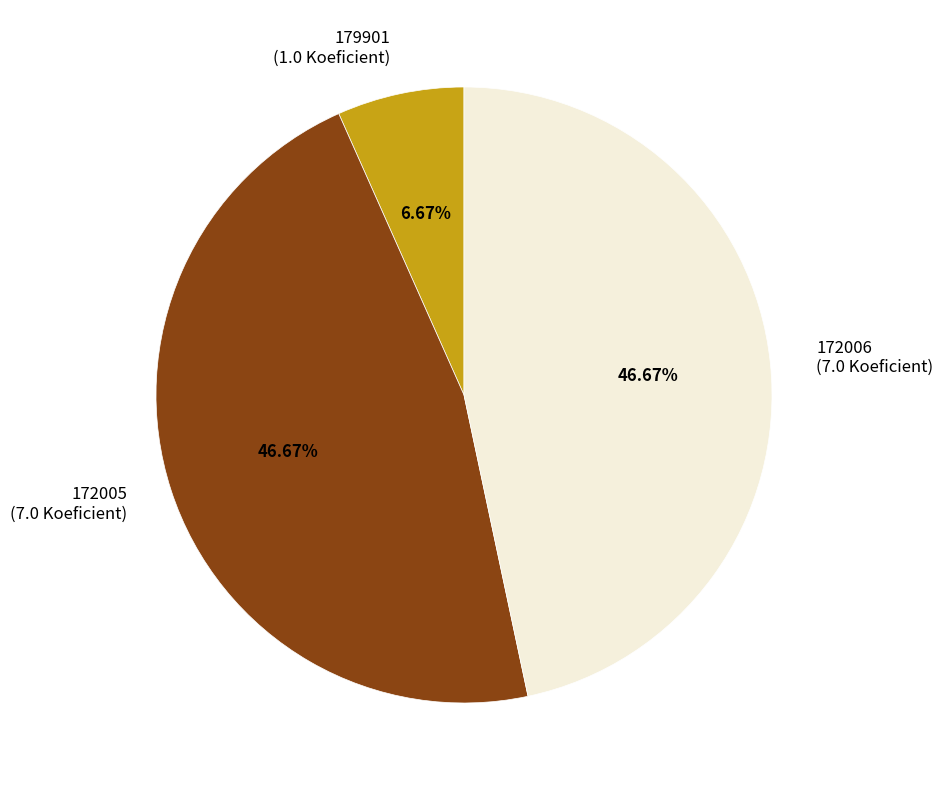

Is 172006 the majority of the pie?

No